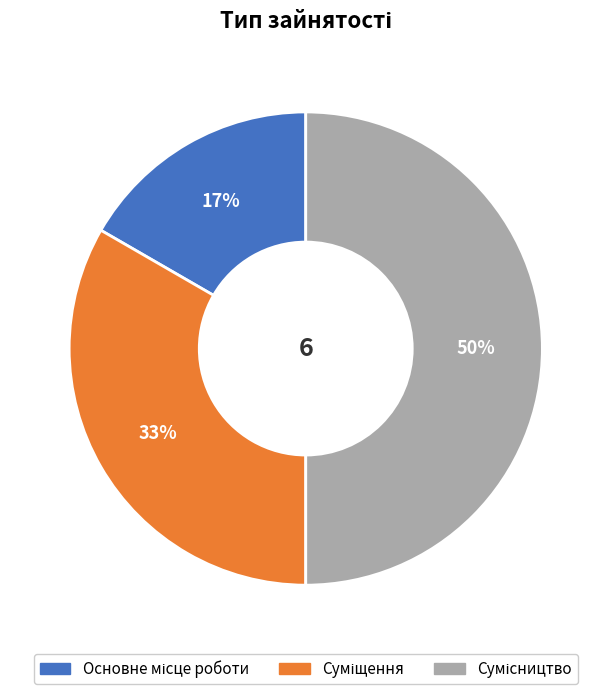

To the nearest percent, what is the difference between the largest and smallest slice percentages?

33%